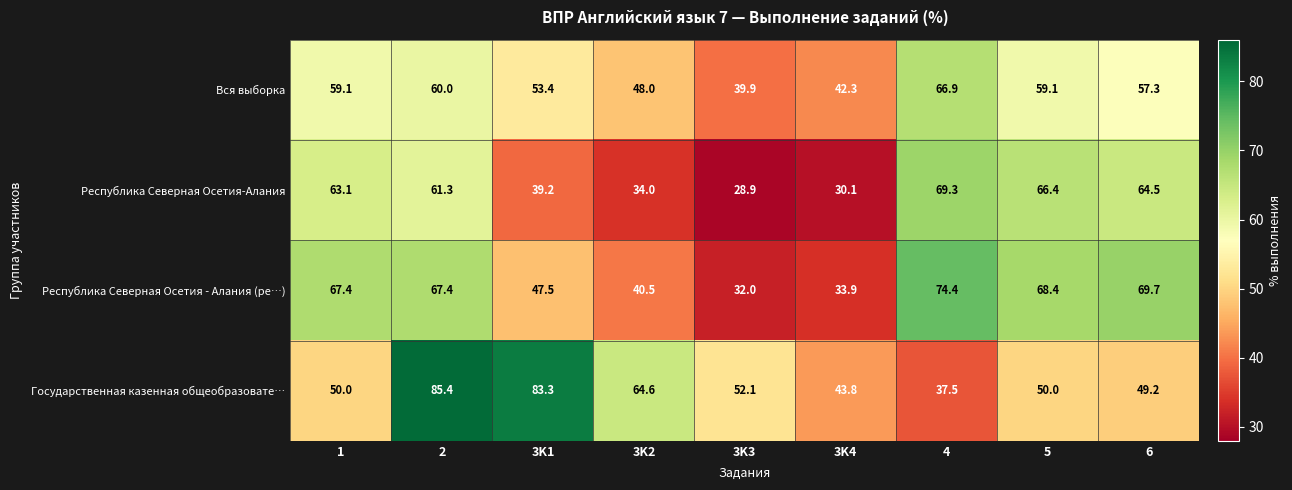

List the series in order of their peak value, lowest first.

Вся выборка, Республика Северная Осетия-Алания, Республика Северная Осетия - Алания (ре…), Государственная казенная общеобразовате…